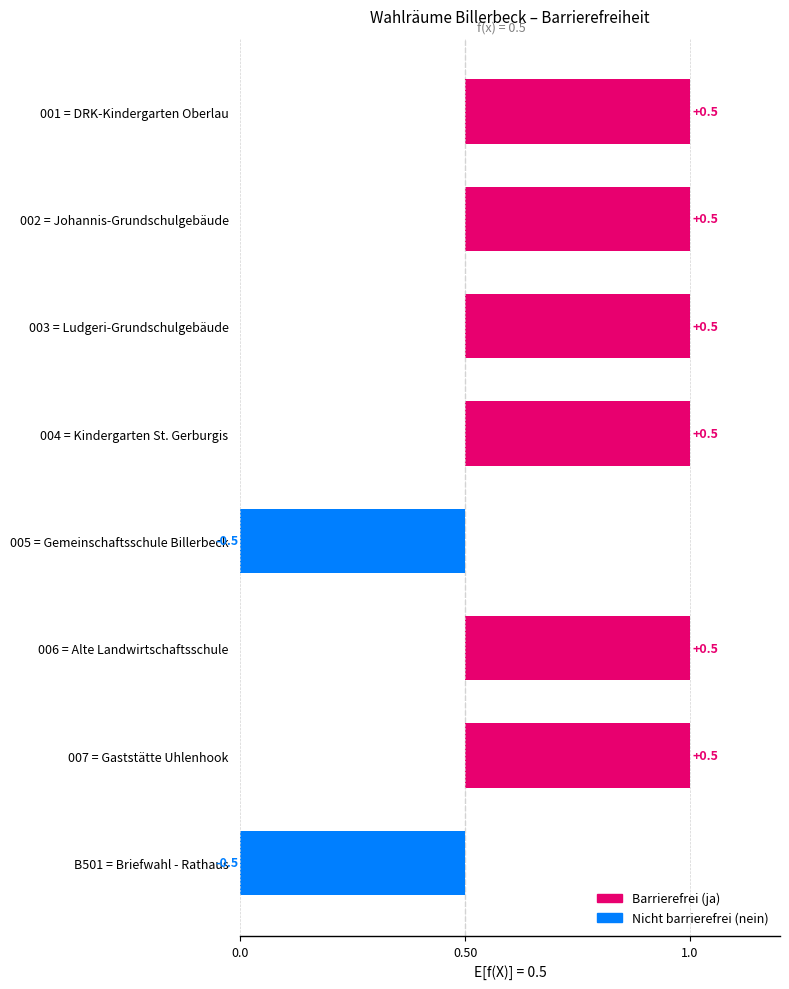

What is the difference between the maximum and second lowest values?

1